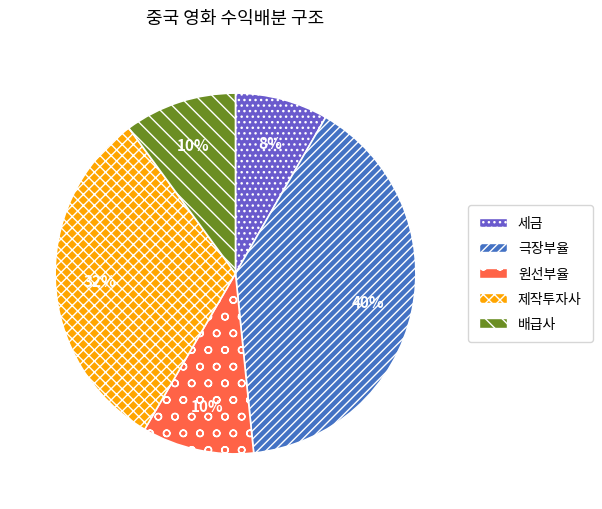

To the nearest percent, what is the average slice percentage?

20%